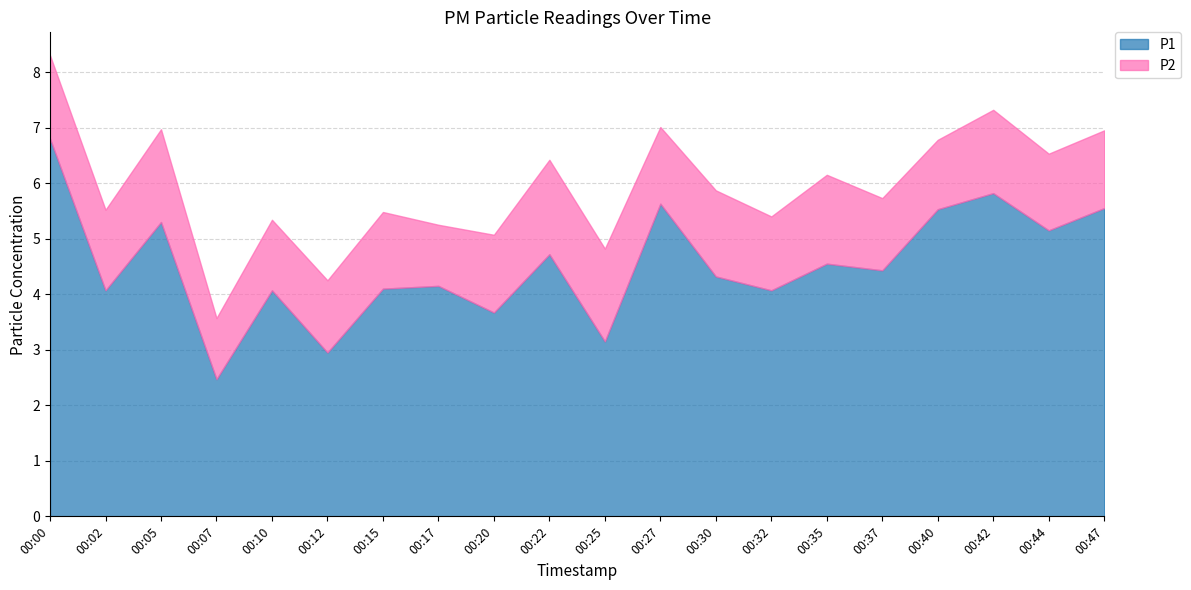

What is the maximum value shown in the chart?

6.8